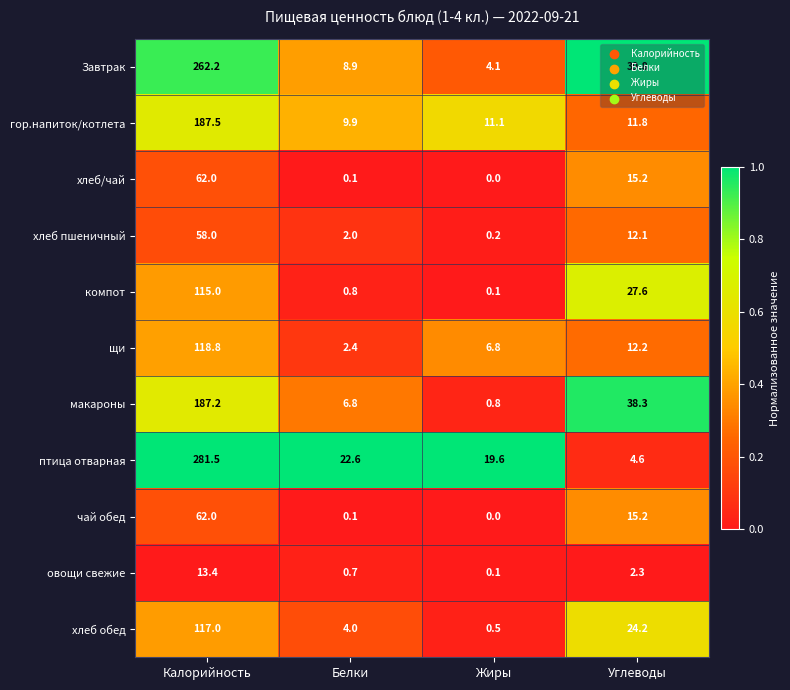

Is it true that овощи свежие equals 13.4 at Калорийность?

True